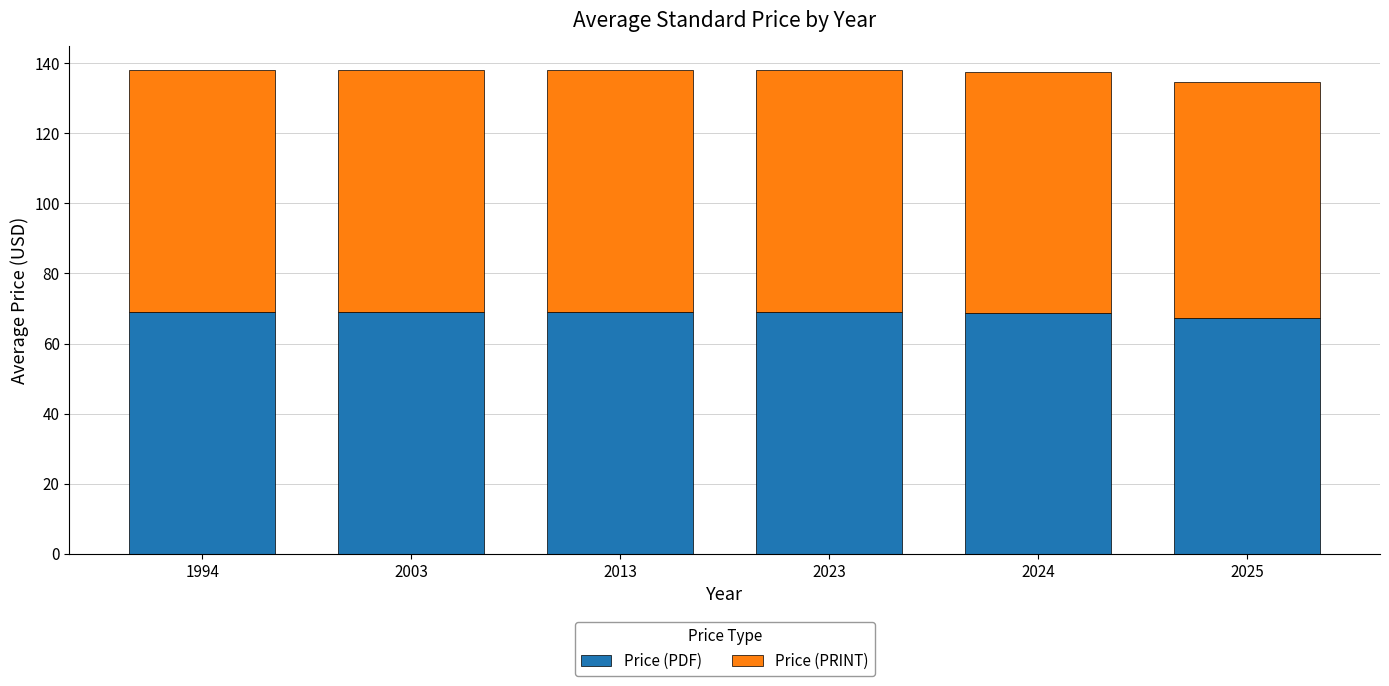

What is the difference between the maximum and minimum values in the Price (PDF) series?

1.6